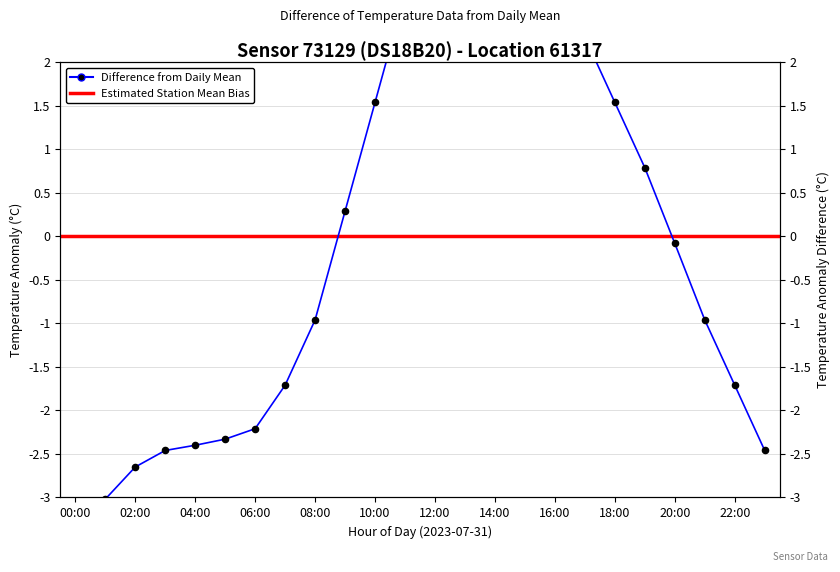

Which has a higher value, 02:00 or 00:00?

02:00